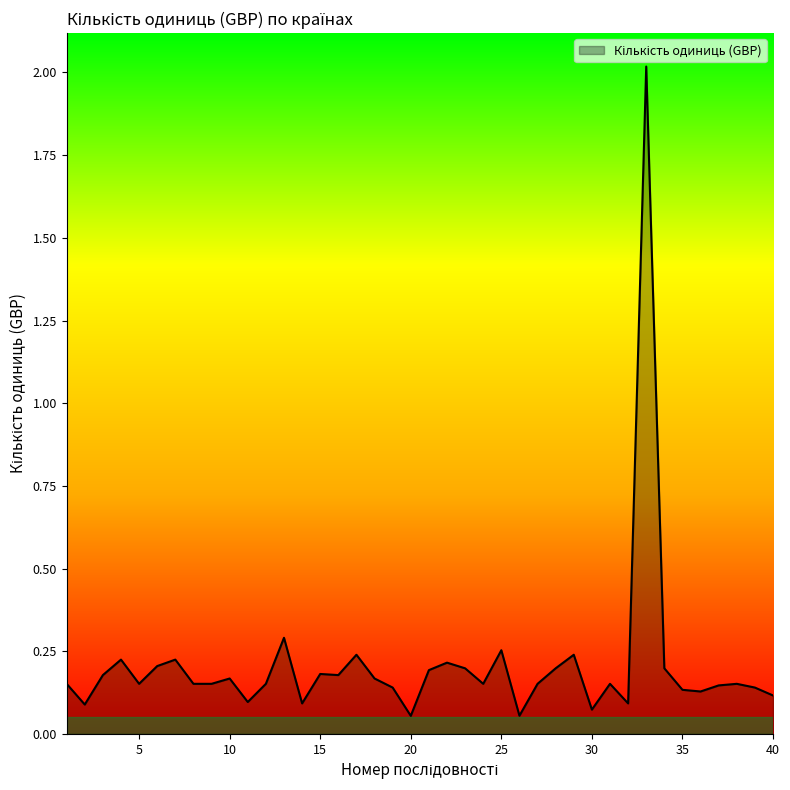

Rank the categories by value from highest to lowest.

33, 13, 25, 17, 29, 4, 7, 22, 6, 23, 28, 34, 21, 15, 3, 16, 10, 18, 1, 5, 8, 9, 12, 24, 27, 31, 38, 37, 19, 39, 35, 36, 40, 11, 14, 32, 2, 30, 26, 20